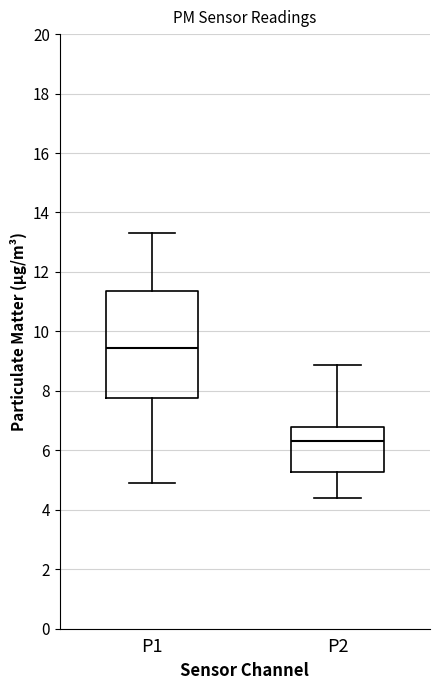

Comparing the boxes themselves (not the whiskers), which one is the tallest?

P1